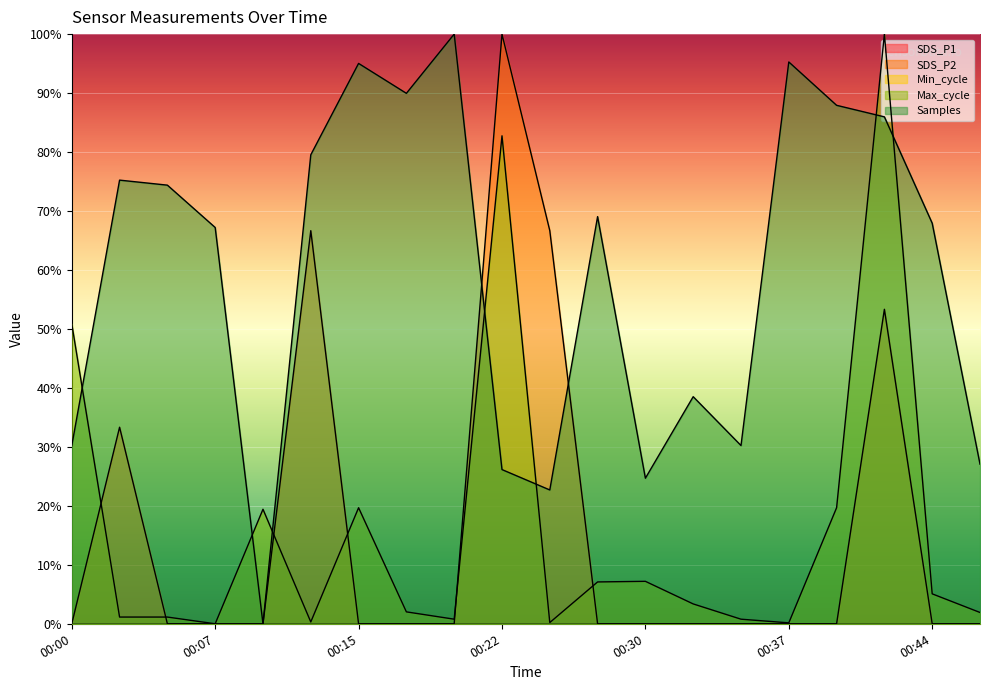

Rank the series at 00:07 from lowest to highest value.

SDS_P2, Max_cycle, Samples